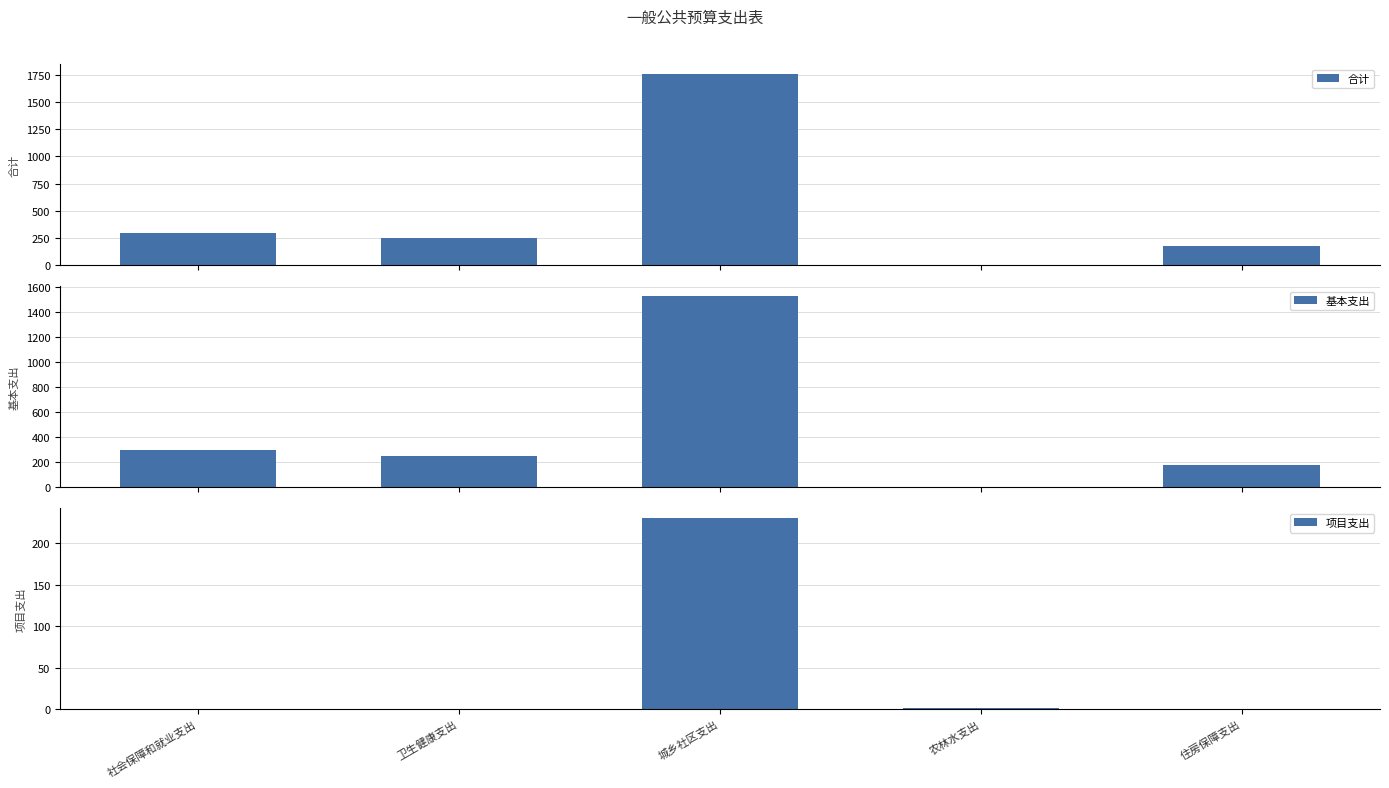

Reading left to right, extract all data points from this chart.

合计: 297.6	252.1	1761.8	1.2	175.8
基本支出: 297.6	252.1	1531.1	0.0	175.8
项目支出: 0.0	0.0	230.7	1.2	0.0